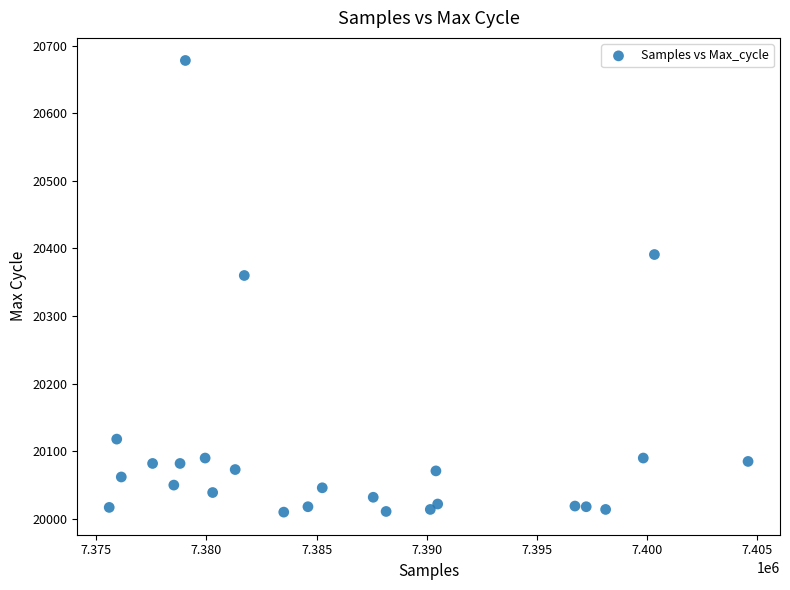

What Y value in the scatter plot is closest to 20344?

20360